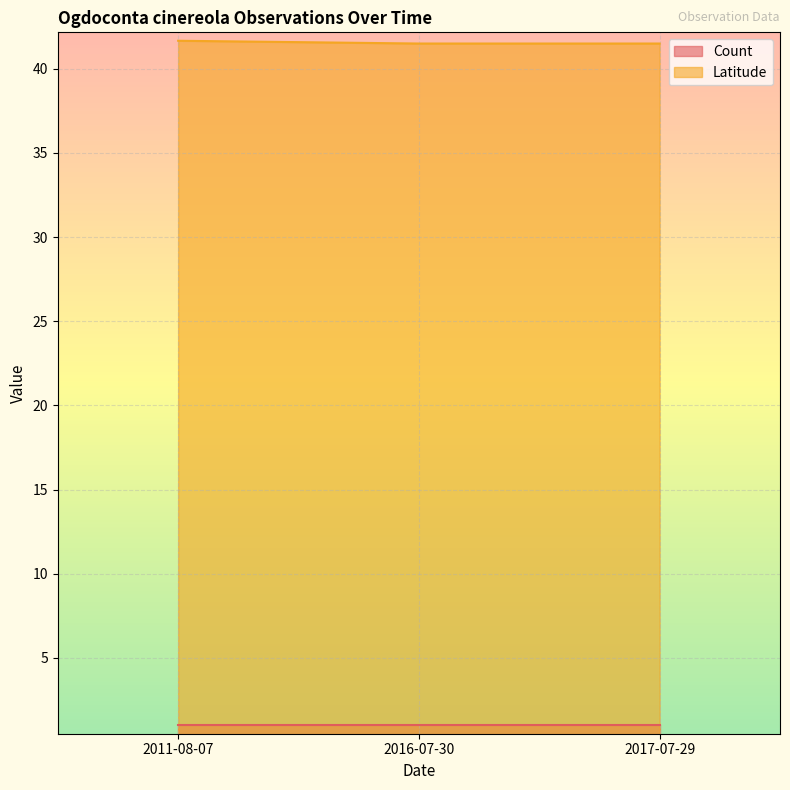

Approximately how many times larger is the value at 2016-07-30 compared to 2017-07-29?

1.0